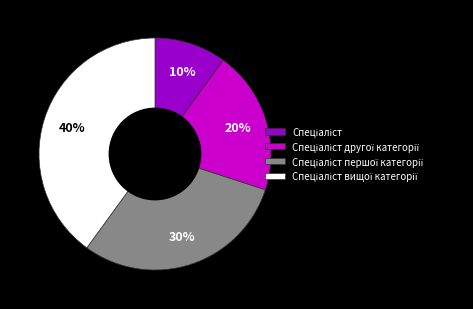

Is there any slice that represents more than half of the pie?

No